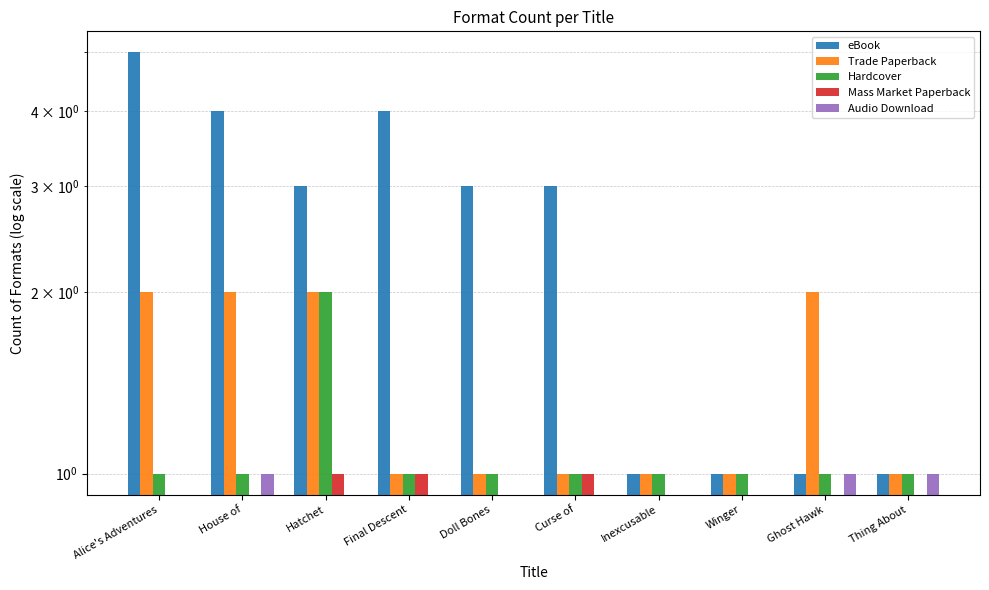

Which series has the widest spread of values?

eBook